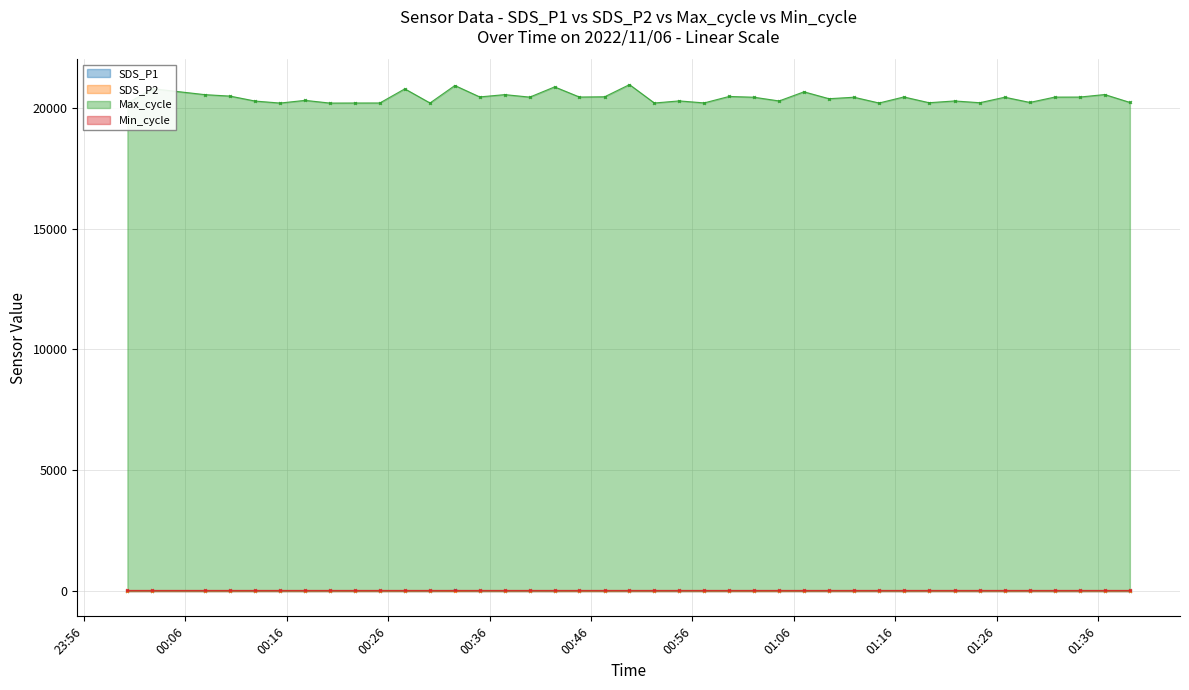

In SDS_P2, how many points are higher than both neighbors (excluding endpoints)?

13